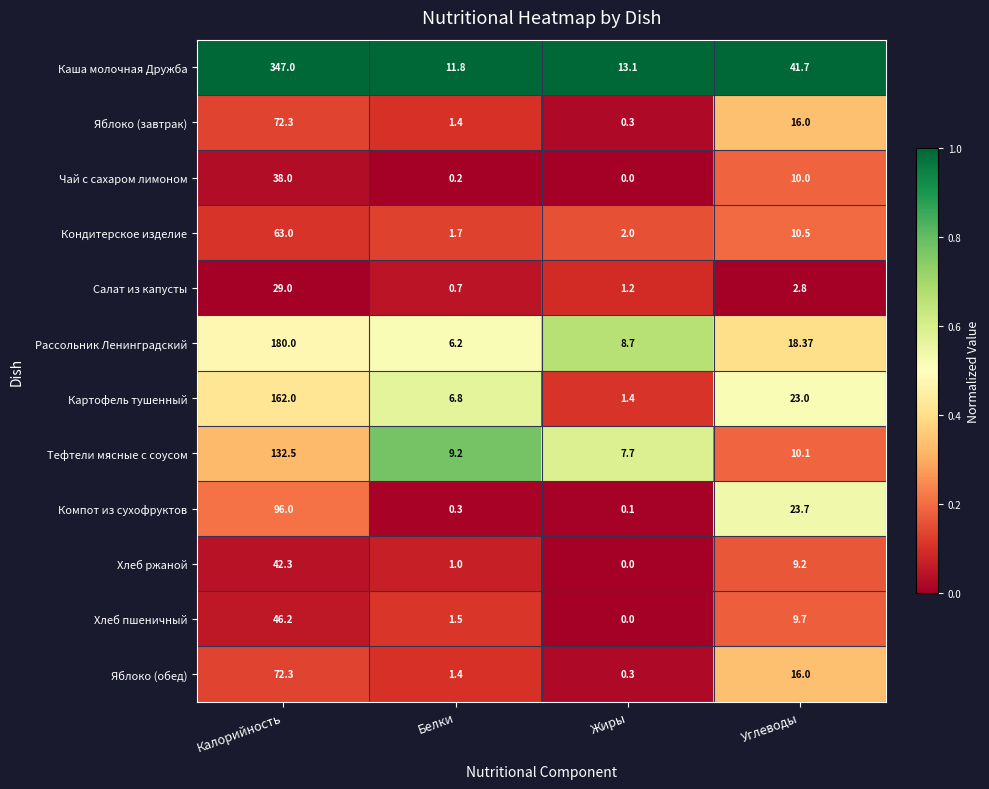

At which category does the chart reach its peak across all series?

Калорийность